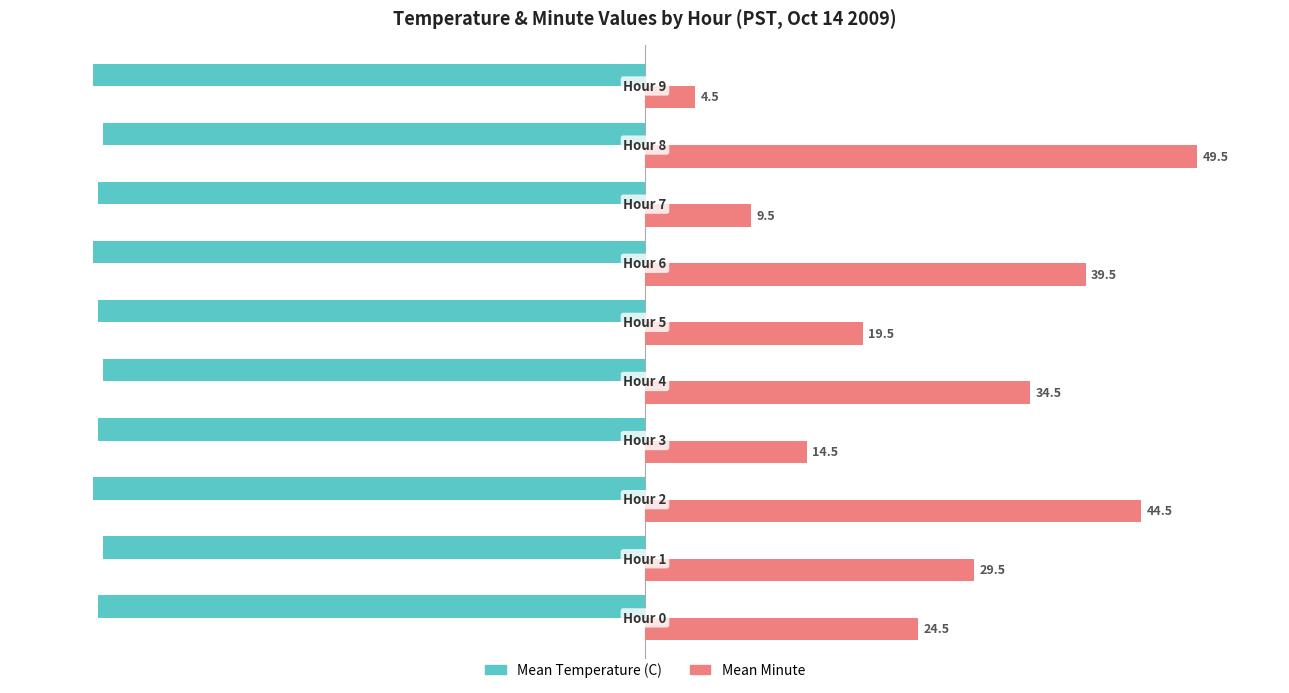

What are all the series names shown in the legend?

Mean Temperature (C), Mean Minute